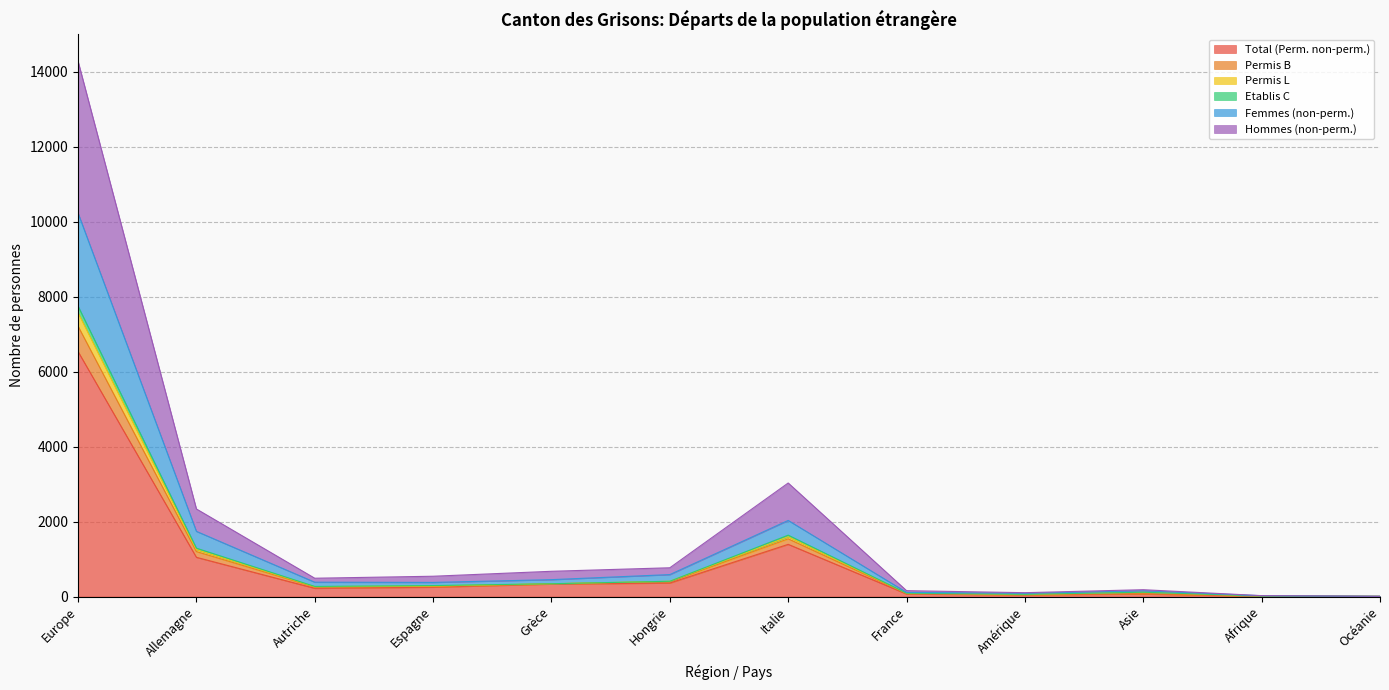

How many distinct data groups are displayed?

6